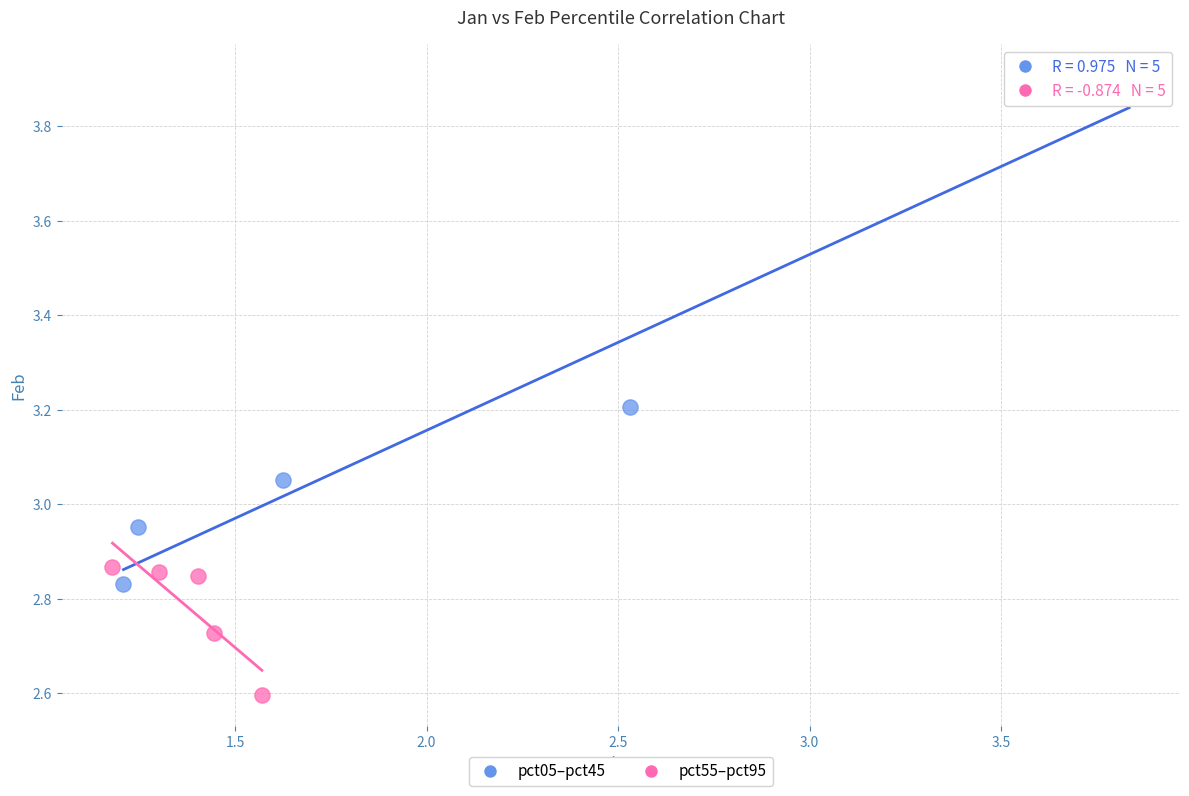

Which series contains the lowest Y value?

pct55–pct95